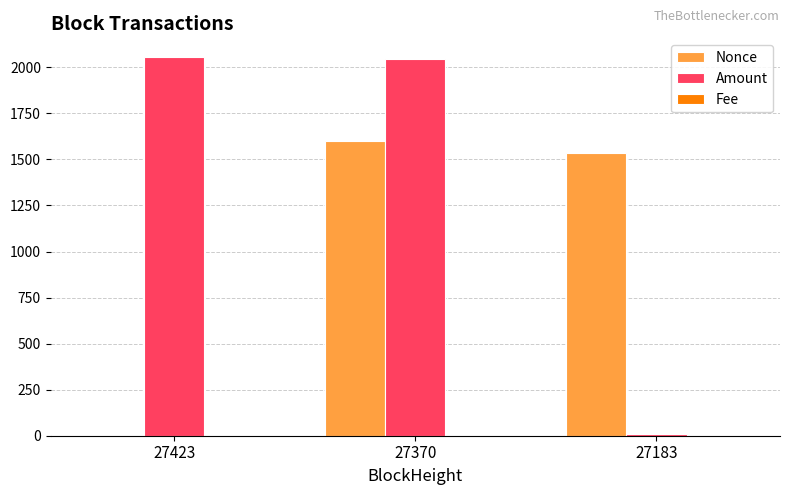

What is the spread (max minus min) of values at 27370?

2045.8